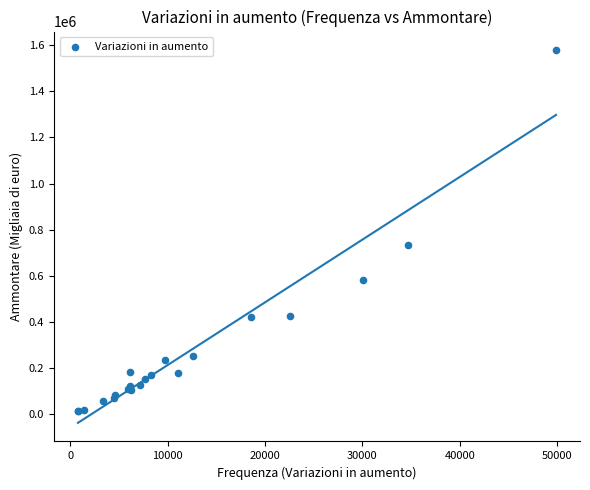

What Y value in the scatter plot is closest to 795269?

731981